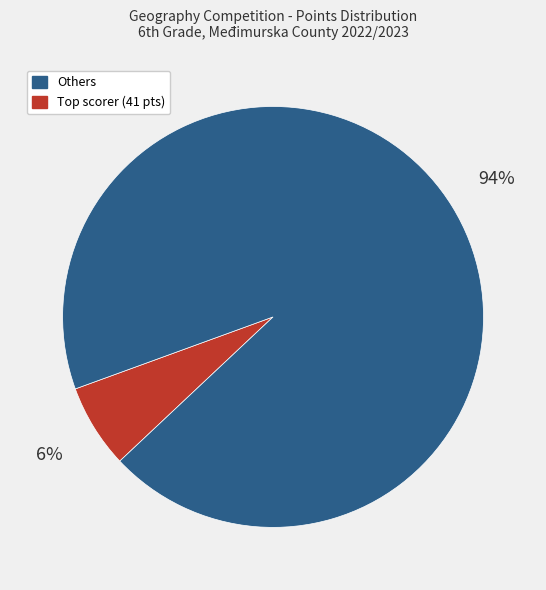

Is there any slice that represents more than half of the pie?

Yes